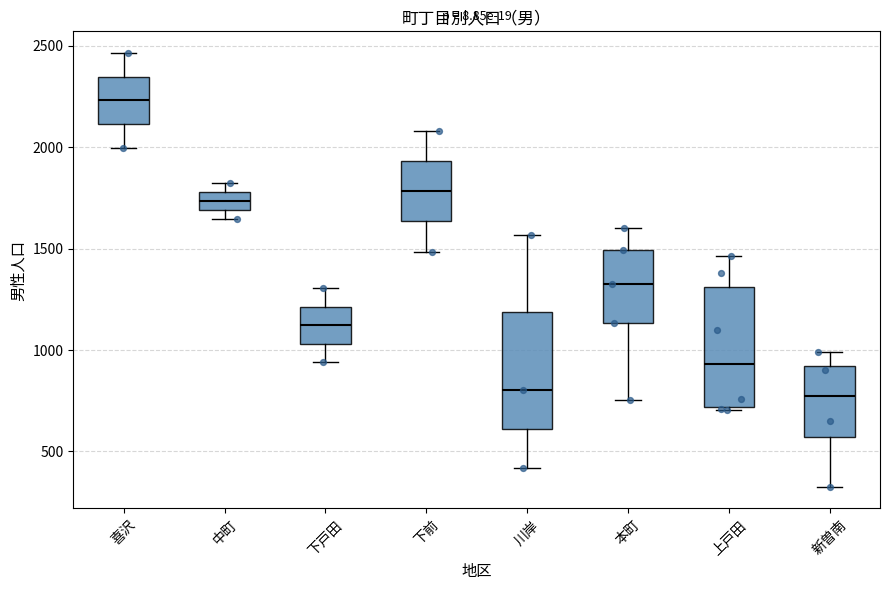

Reading left to right, read every box against the y-axis: the position of its median line, the range the box covers, and the ends of its whiskers. The values are not printed on the chart, so give them approximately, as read against the axis.

喜沢: median 2250, box 2100 to 2350, whiskers 2000 to 2450
中町: median 1750, box 1700 to 1800, whiskers 1650 to 1850
下戸田: median 1100, box 1050 to 1200, whiskers 950 to 1300
下前: median 1800, box 1650 to 1950, whiskers 1500 to 2100
川岸: median 800, box 600 to 1200, whiskers 400 to 1550
本町: median 1350, box 1150 to 1500, whiskers 750 to 1600
上戸田: median 950, box 700 to 1300, whiskers 700 (just below the box's lower edge) to 1450
新曽南: median 800, box 550 to 900, whiskers 350 to 1000